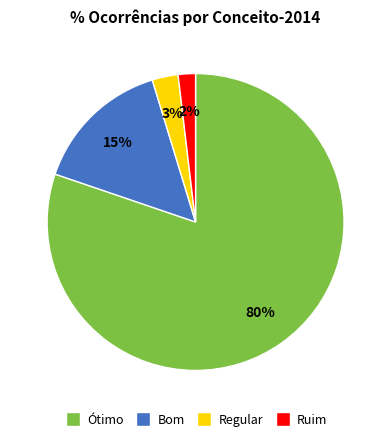

Does any single category account for the majority?

Yes